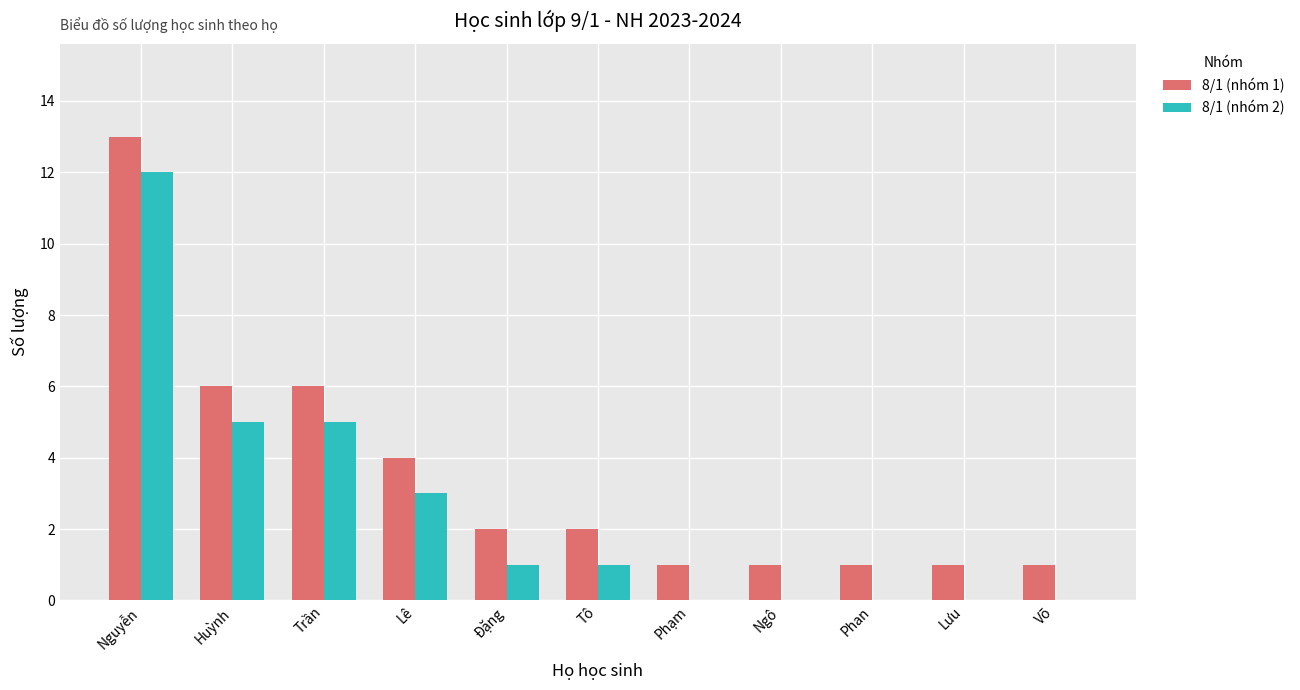

What is the total value across all series at Lê?

7